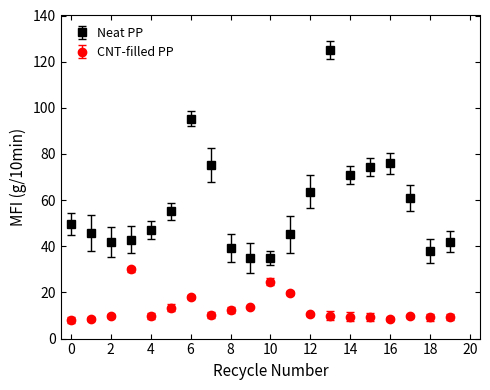

What is the maximum value shown in the chart?

125.0